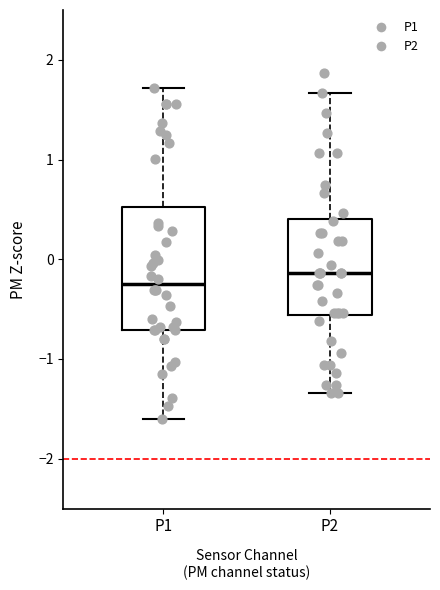

Which box is the tallest, from its lower edge to its upper edge?

P1